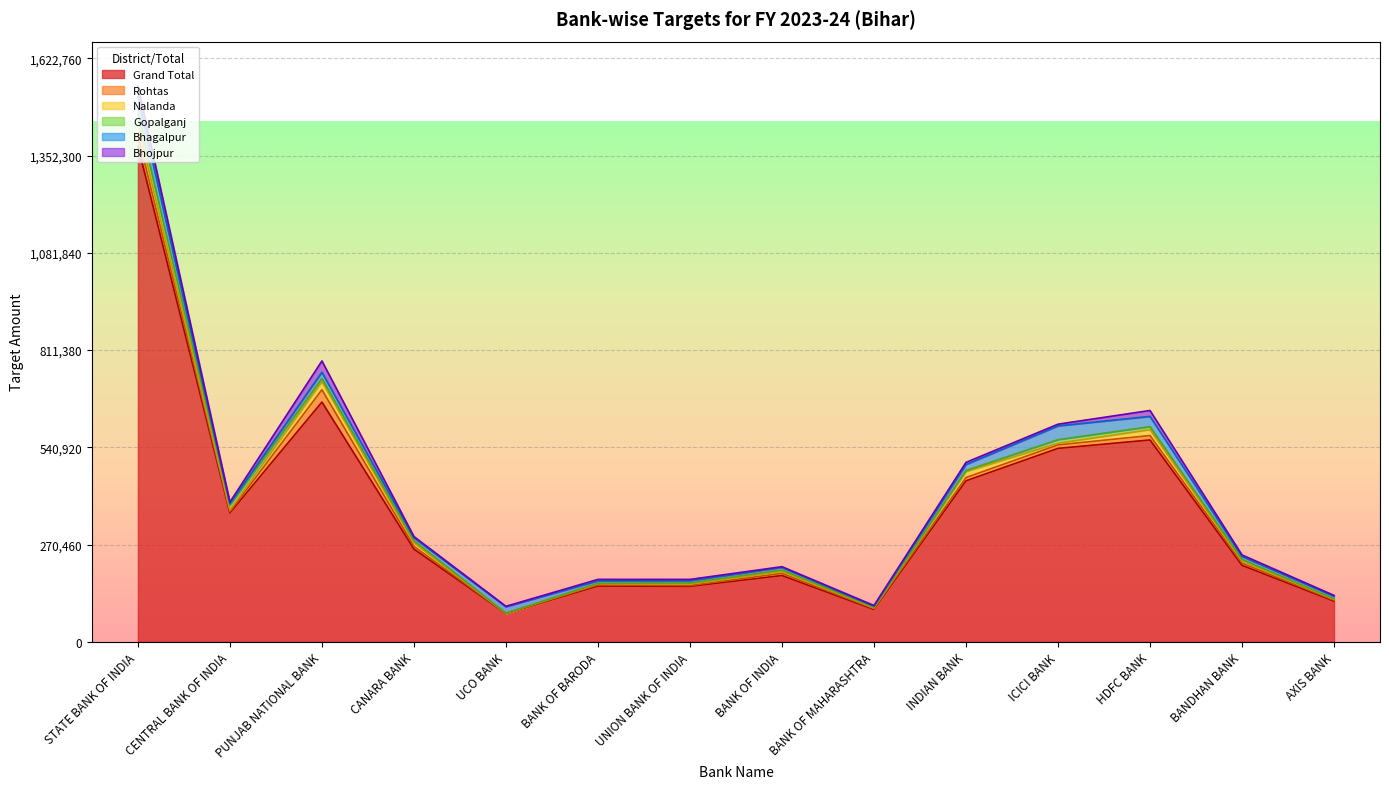

Which category has the lowest value in the Nalanda series?

UCO BANK